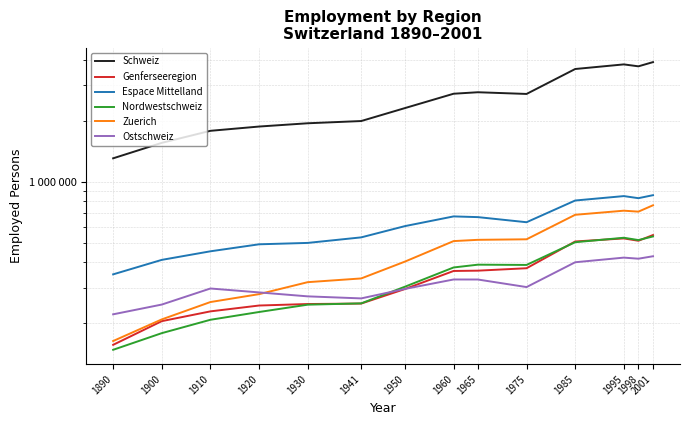

At which label is Nordwestschweiz closest to 342824?

1960